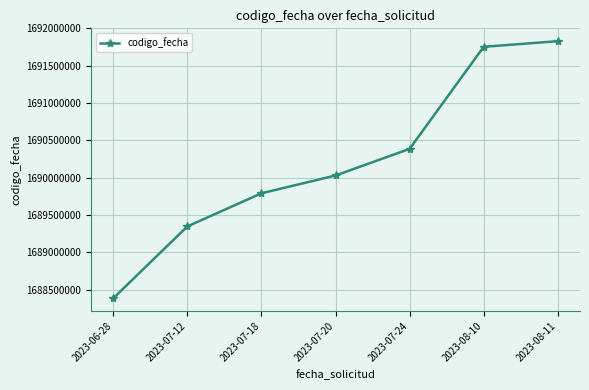

Where is the data nearest to the value 1690107095?

2023-07-20